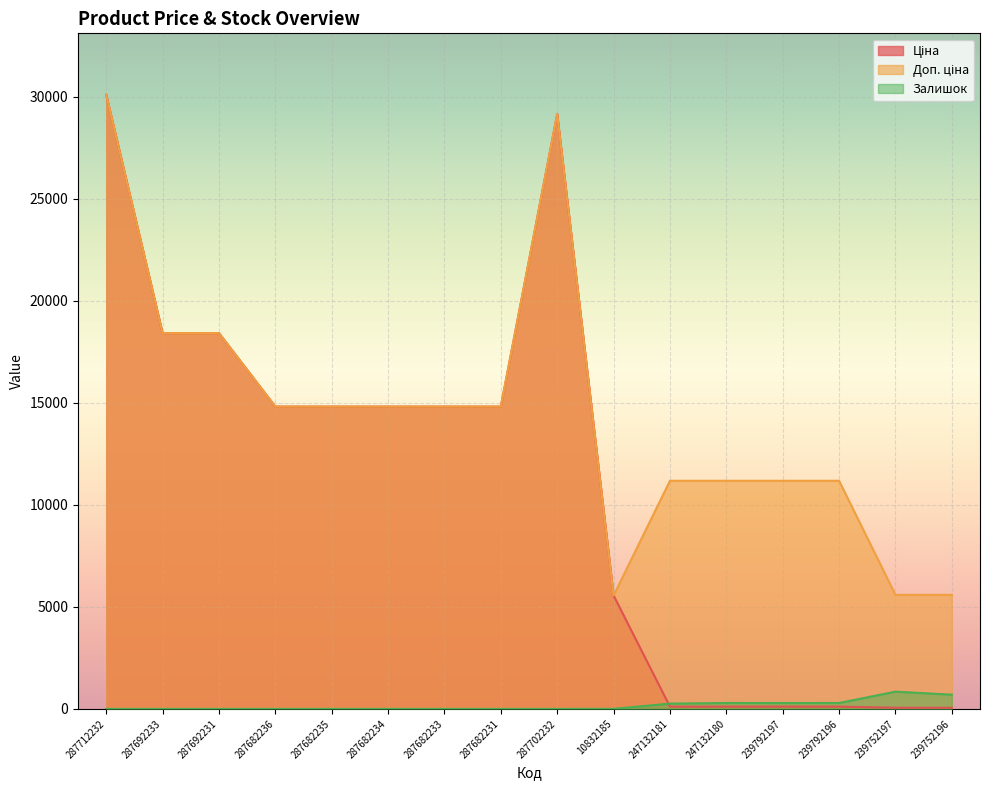

At which category does Залишок reach its first local valley?

239792197